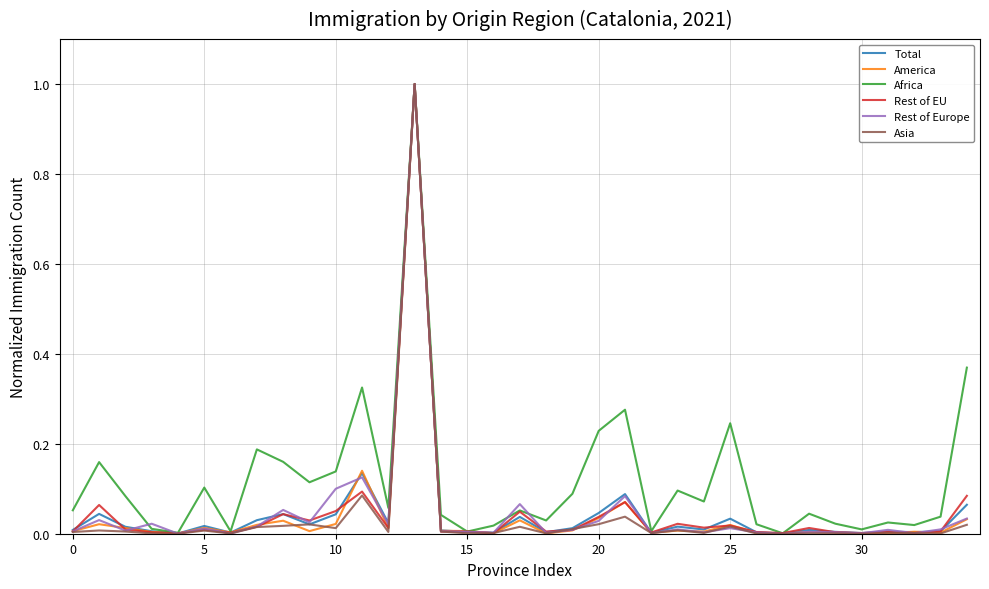

Which series has the largest total across all categories?

Africa